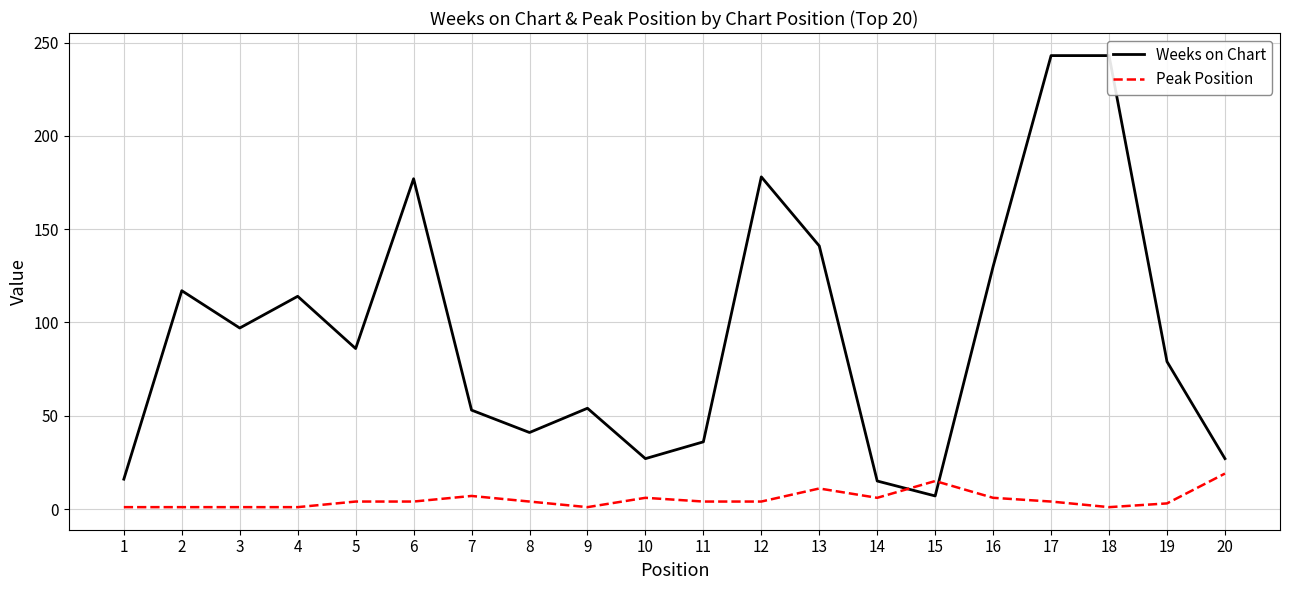

List the labels in order of Peak Position value, largest first.

20, 15, 13, 7, 10, 14, 16, 5, 6, 8, 11, 12, 17, 19, 1, 2, 3, 4, 9, 18